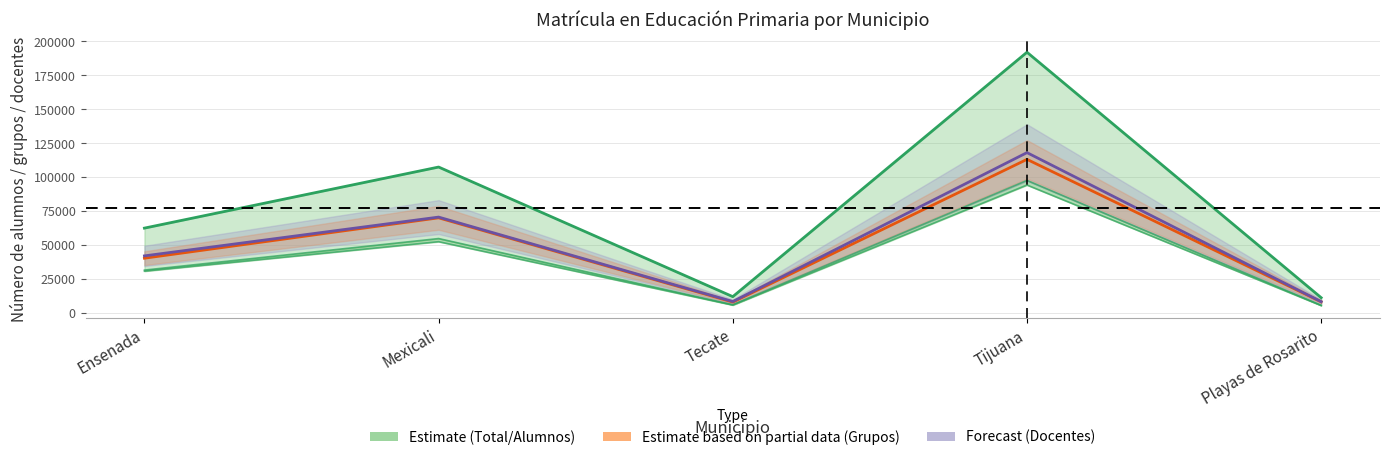

Is the value of Docentes (scaled) at Tijuana greater than the value of Grupos (scaled) at Ensenada?

Yes